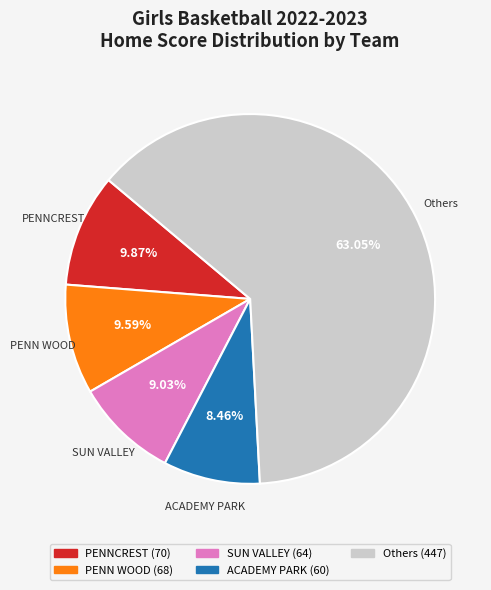

Does any single category account for the majority?

Yes